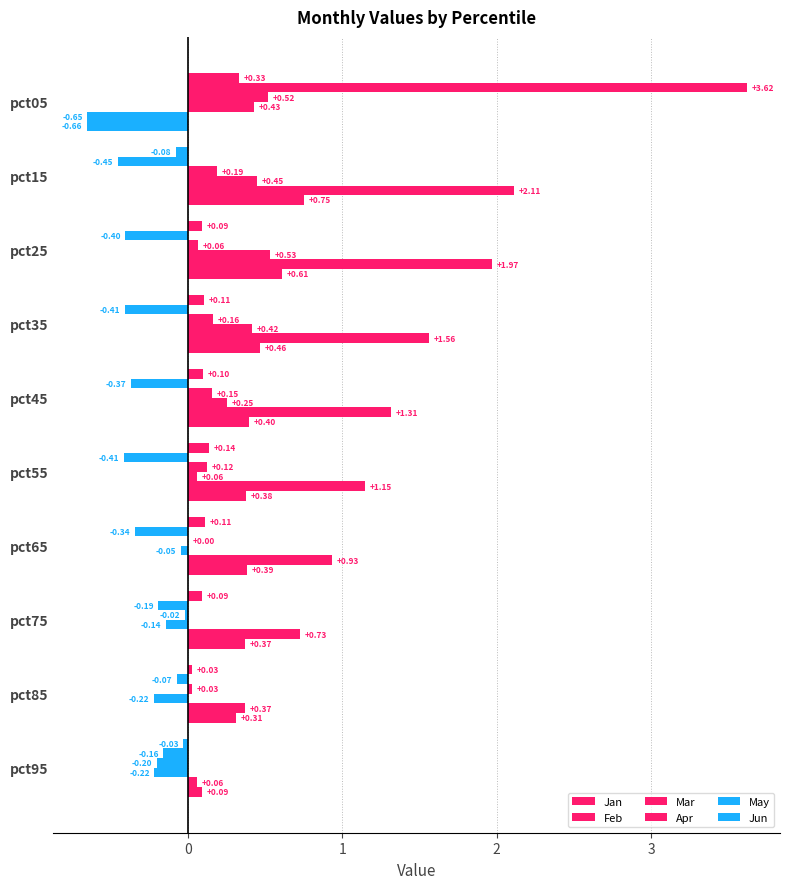

What is the minimum value shown in the chart?

-0.7